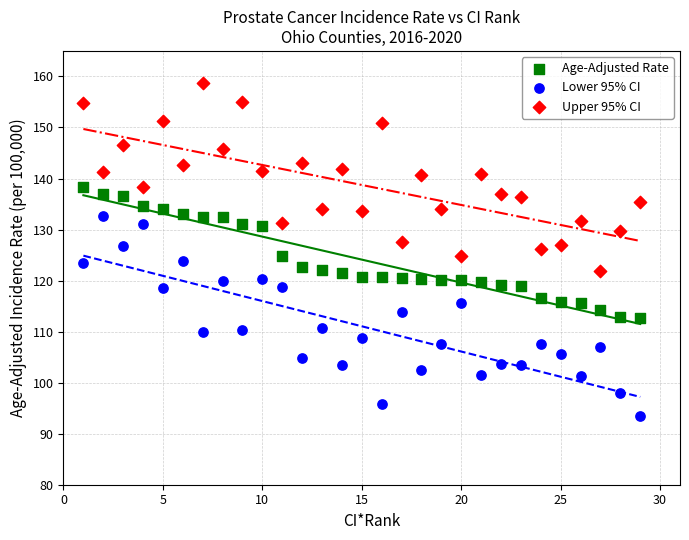

Across all data points, what is the range of X values (max minus min)?

28.0